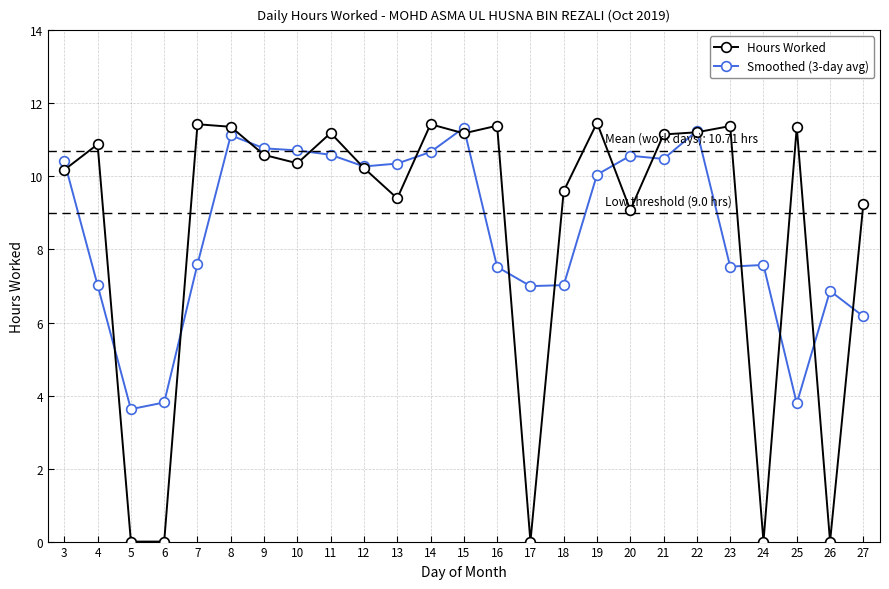

Where is the first local maximum for Smoothed (3-day avg)?

8